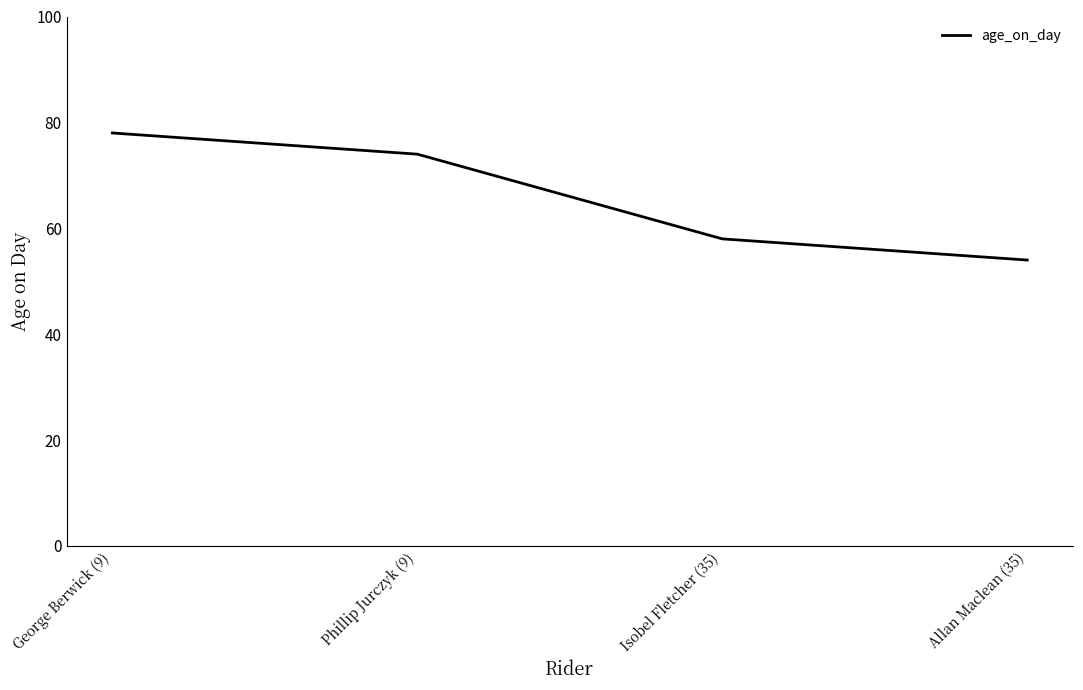

Is this an area chart (filled region under the line)?

No